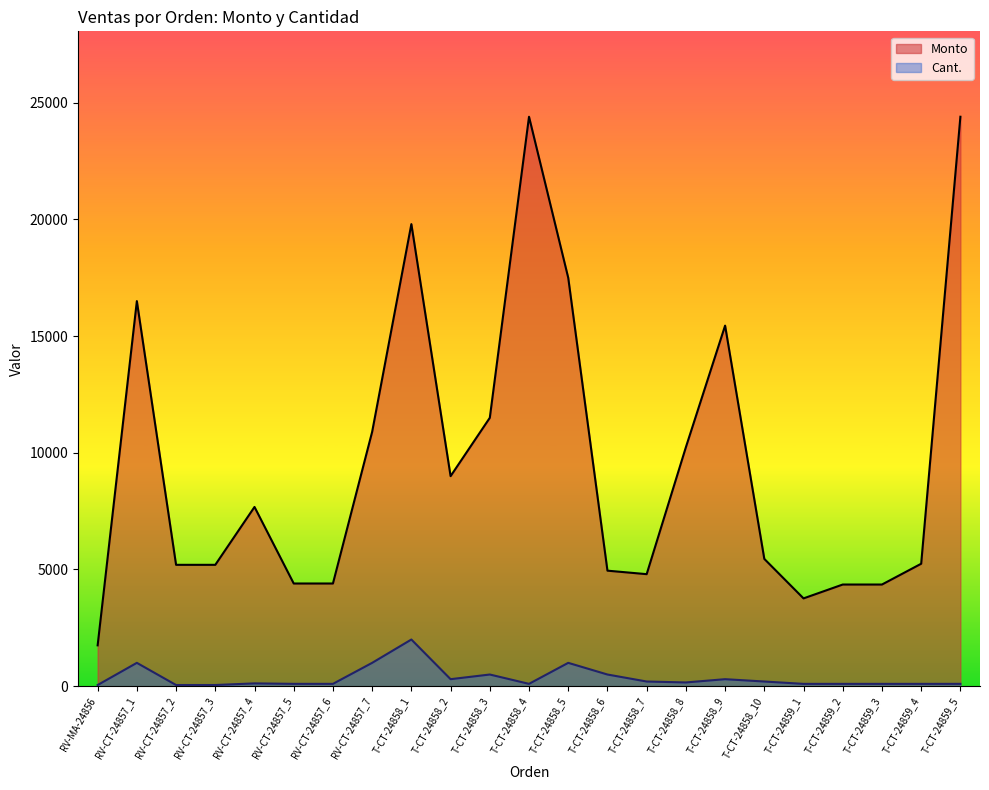

True or false: Cant. has a value of 412 at T-CT-24858_9.

False